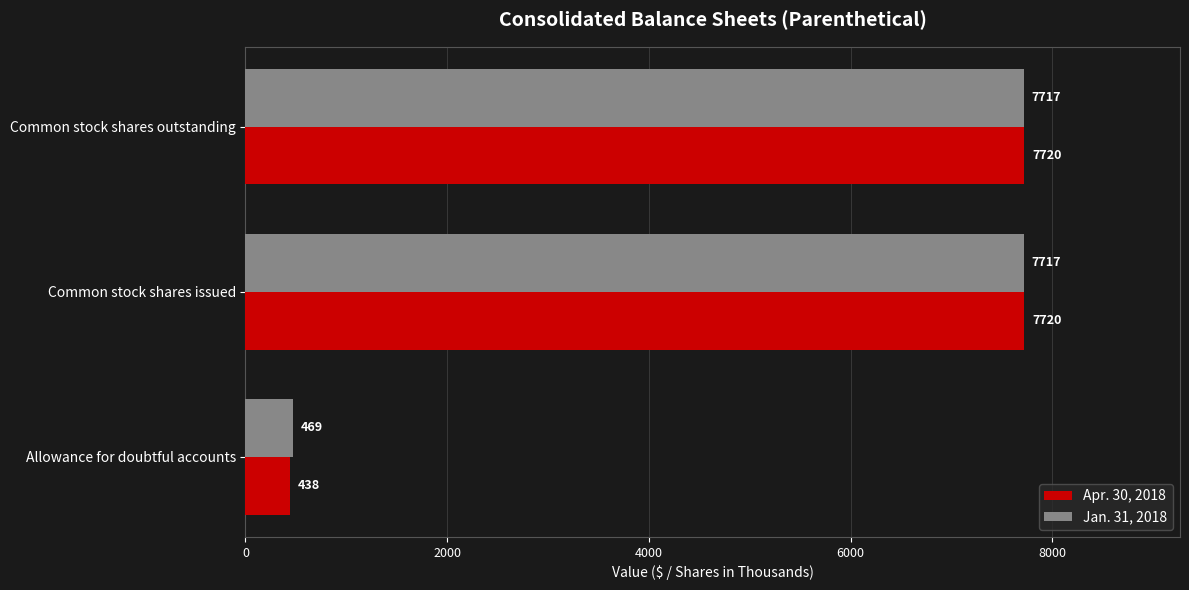

Rank the series by their maximum value, from lowest to highest.

Jan. 31, 2018, Apr. 30, 2018